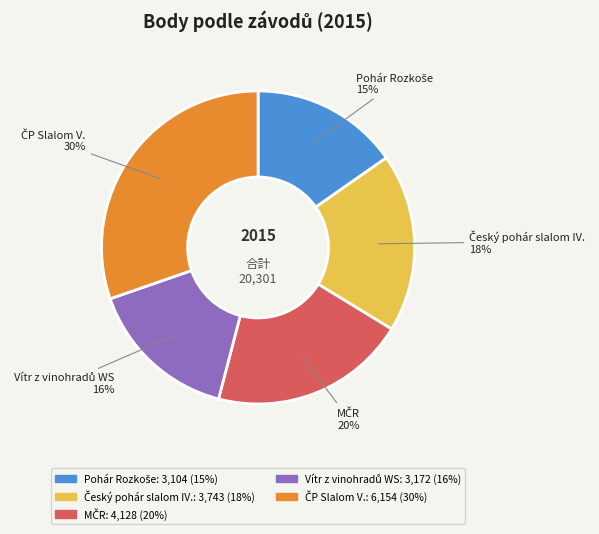

To the nearest percent, what is the difference between the largest and smallest slice percentages?

15%